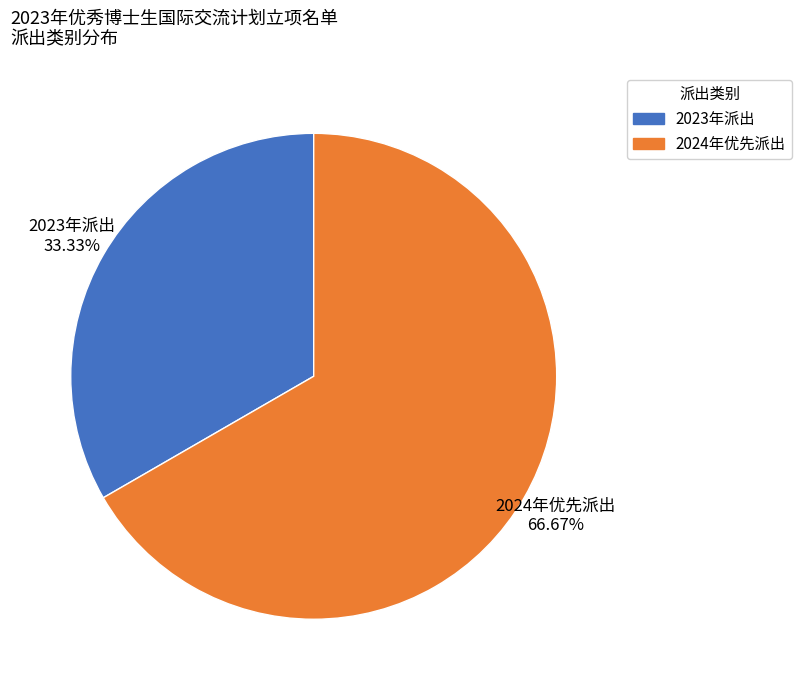

How much of the chart is everything except 2024年优先派出?

33.3%